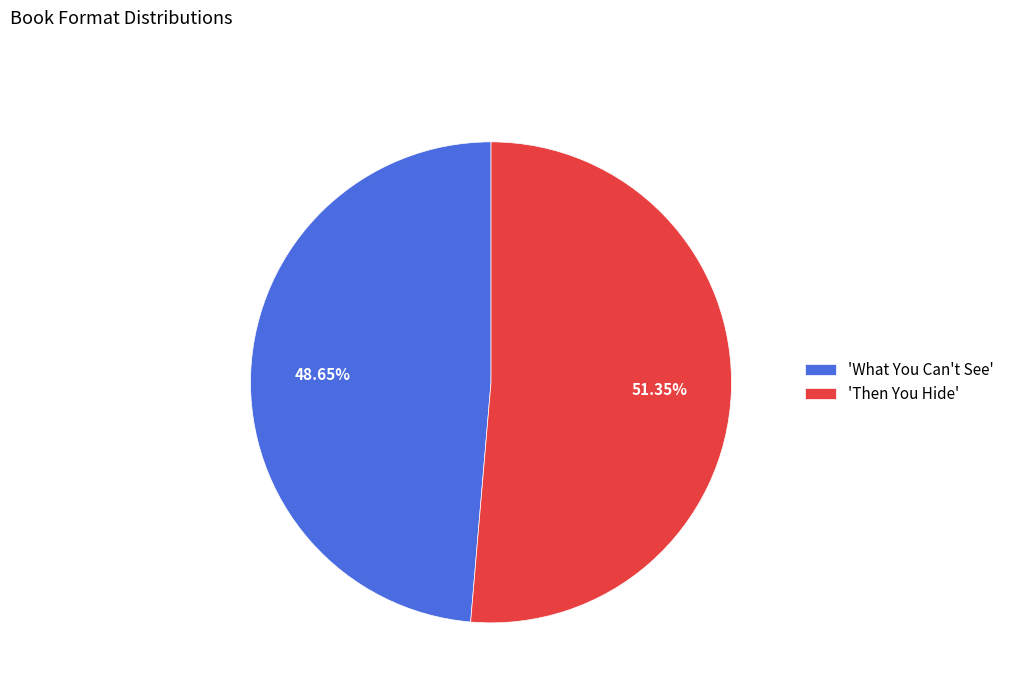

Rank the categories by value from lowest to highest.

'What You Can't See', 'Then You Hide'